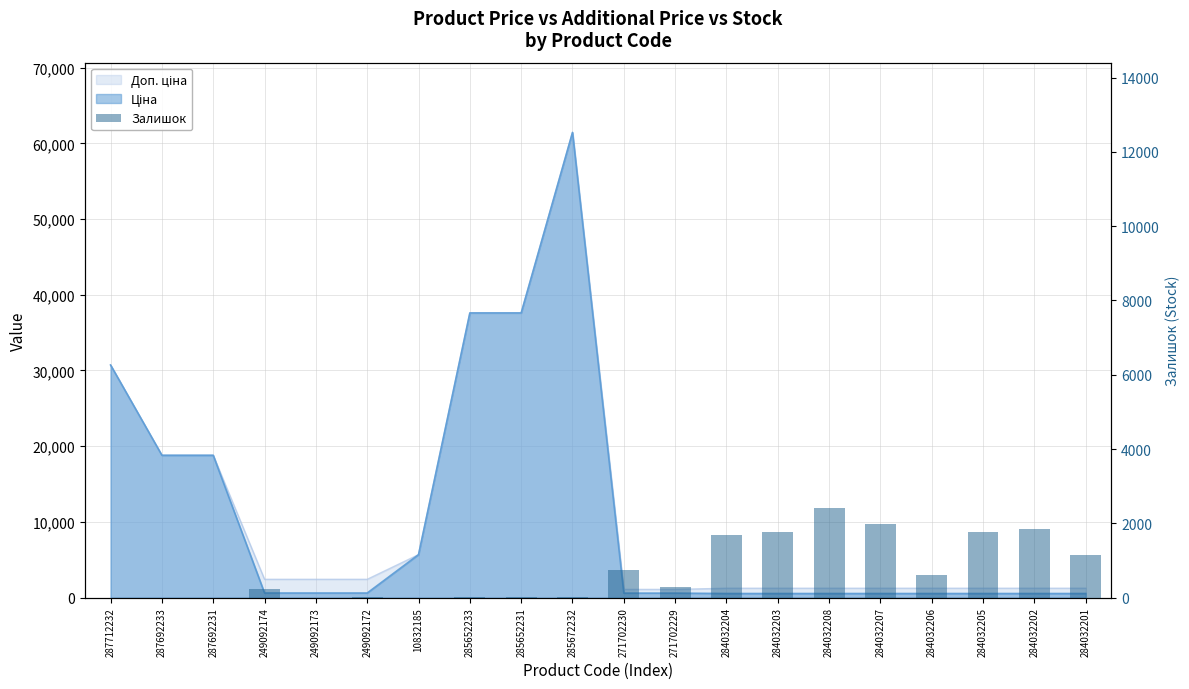

What position from the left is 287712232?

1